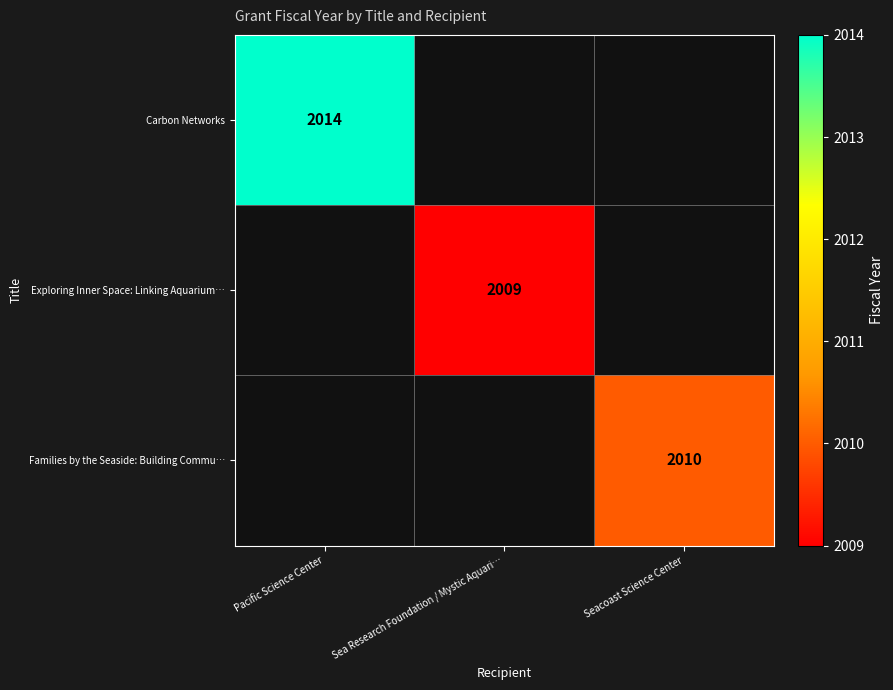

At which category does the chart reach its minimum across all series?

Sea Research Foundation / Mystic Aquari…